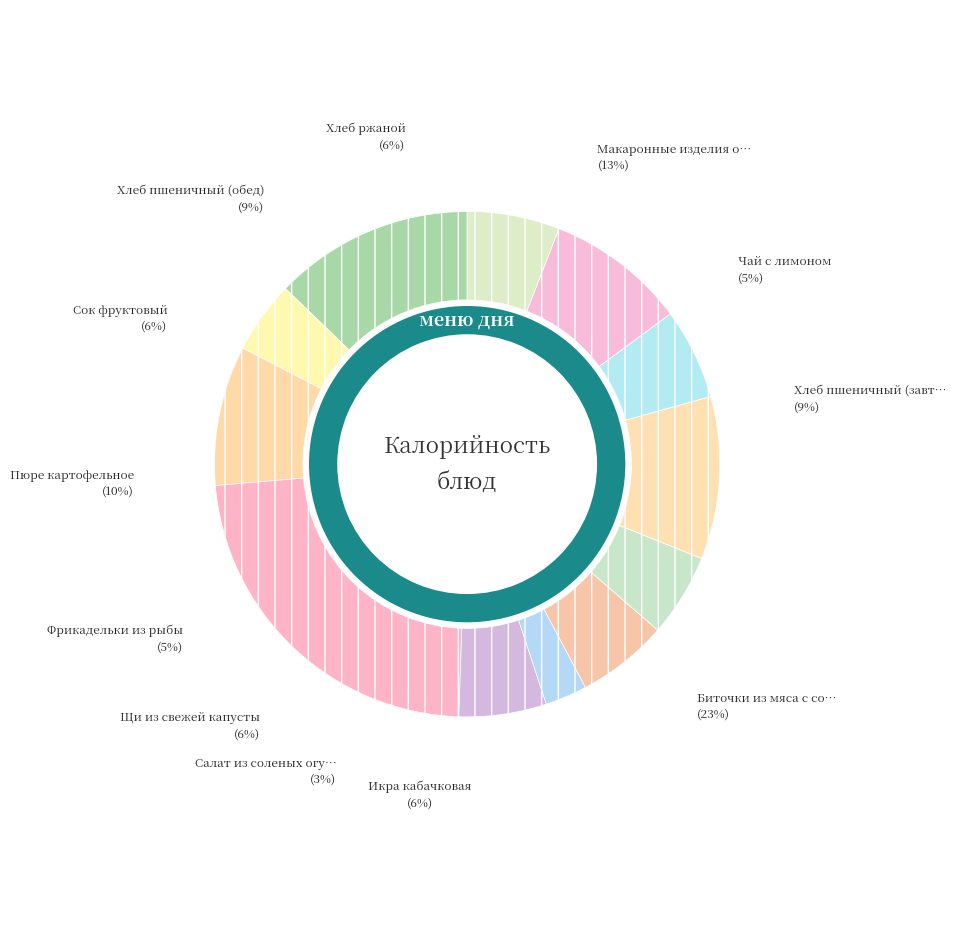

Combined, do Фрикадельки из рыбы and Пюре картофельное account for over 50%?

No